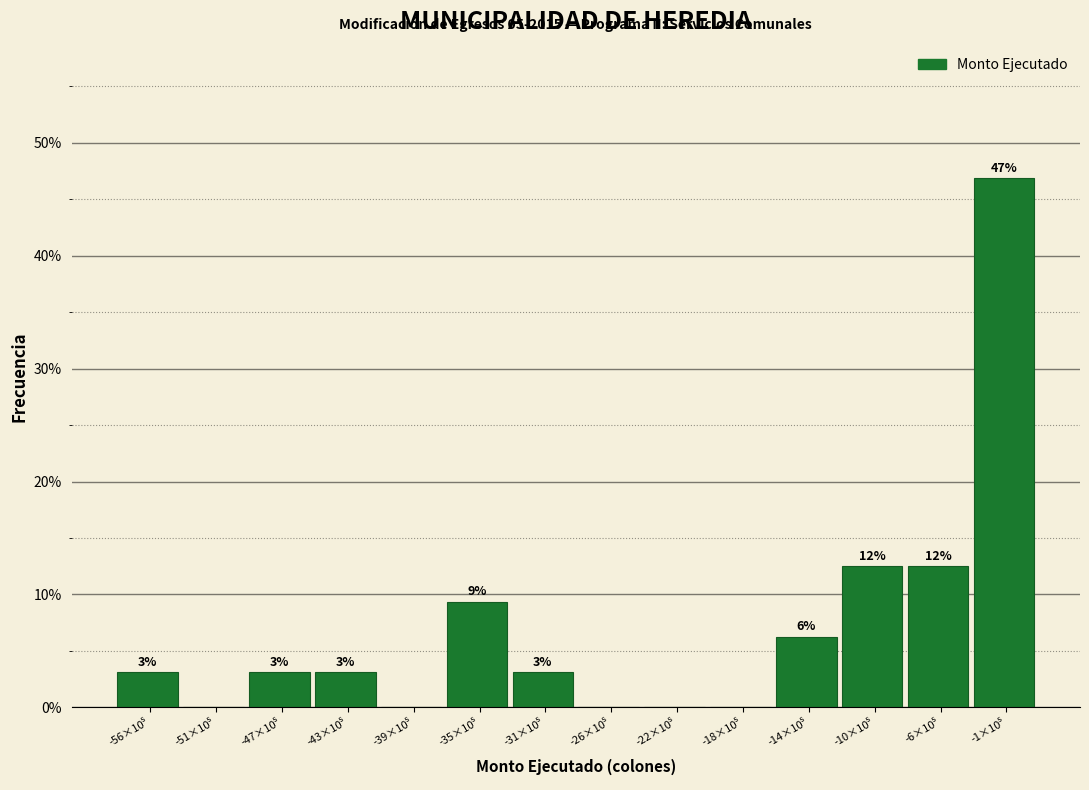

Are the bars horizontal?

No